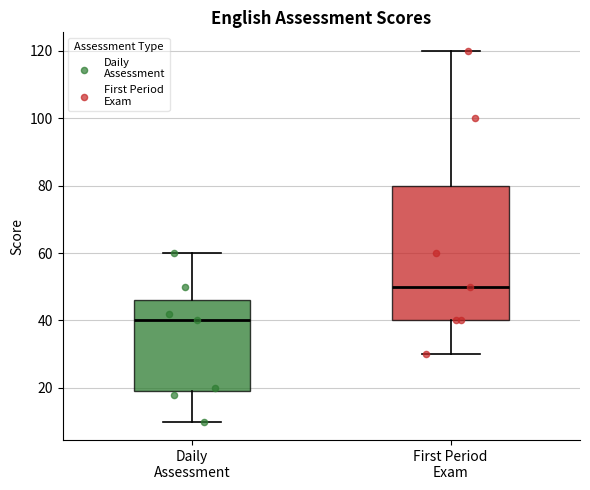

Reading left to right, transcribe this box plot: for each box, give where its median line is, the range the box spans, and where its two whiskers end, as read against the y-axis. The values are not printed on the chart, so give them approximately, as read against the axis.

Daily Assessment: median 40, box 20 to 46, whiskers 10 to 60
First Period Exam: median 50, box 40 to 80, whiskers 30 to 120